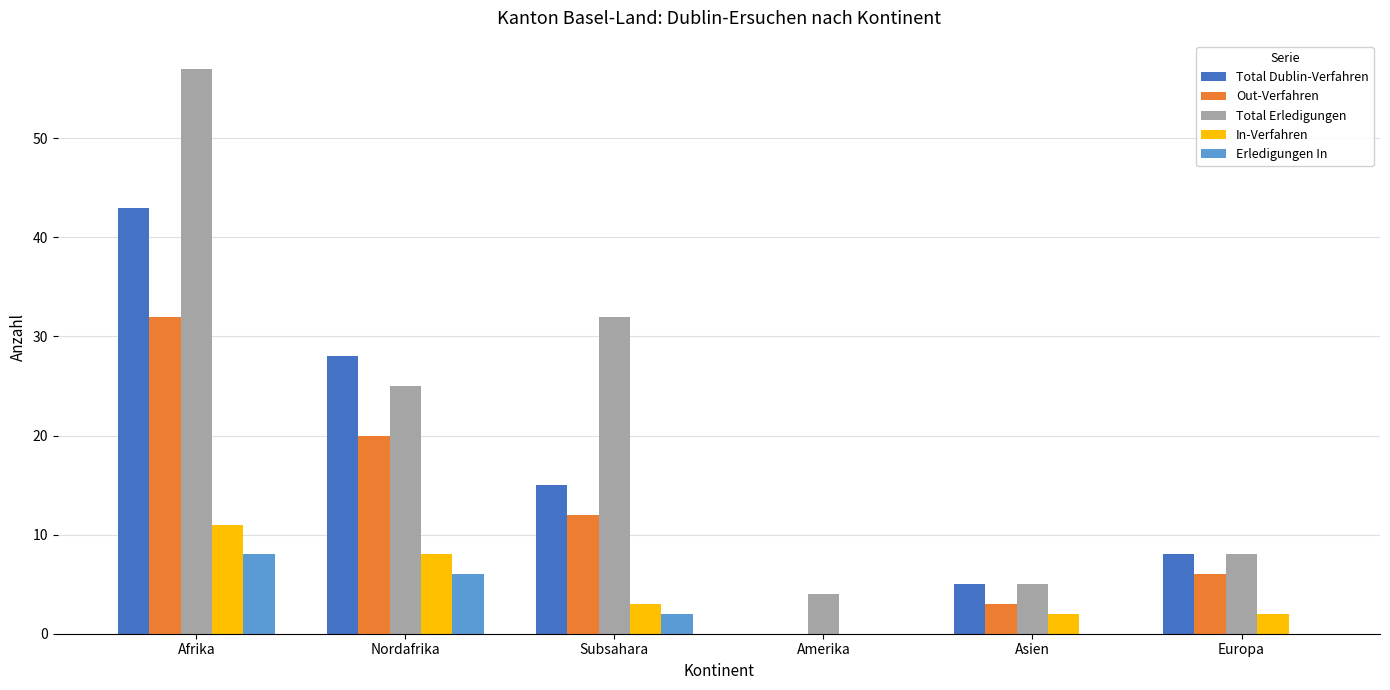

Reading right to left, what are all the values shown in this chart?

Total Dublin-Verfahren: Europa=8	Asien=5	Amerika=0	Subsahara=15	Nordafrika=28	Afrika=43
Out-Verfahren: Europa=6	Asien=3	Amerika=0	Subsahara=12	Nordafrika=20	Afrika=32
Total Erledigungen: Europa=8	Asien=5	Amerika=4	Subsahara=32	Nordafrika=25	Afrika=57
In-Verfahren: Europa=2	Asien=2	Amerika=0	Subsahara=3	Nordafrika=8	Afrika=11
Erledigungen In: Europa=0	Asien=0	Amerika=0	Subsahara=2	Nordafrika=6	Afrika=8